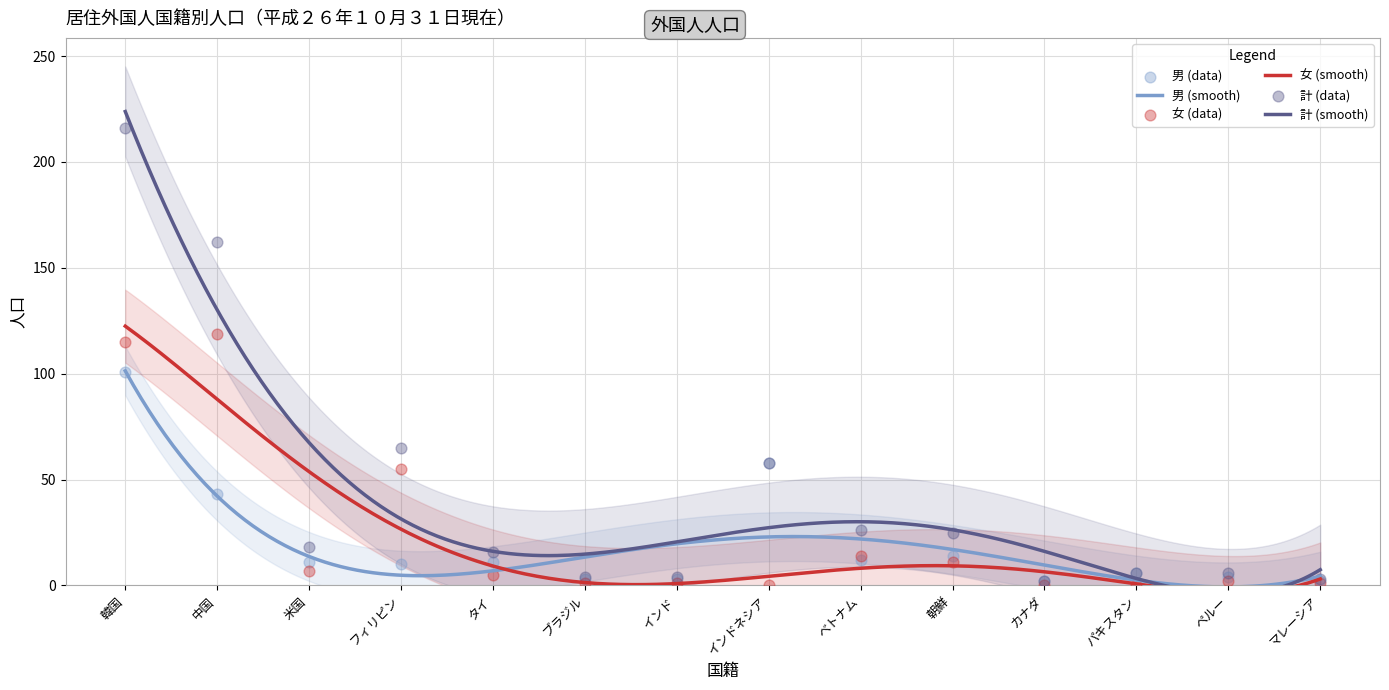

Which series reaches the maximum Y coordinate?

計